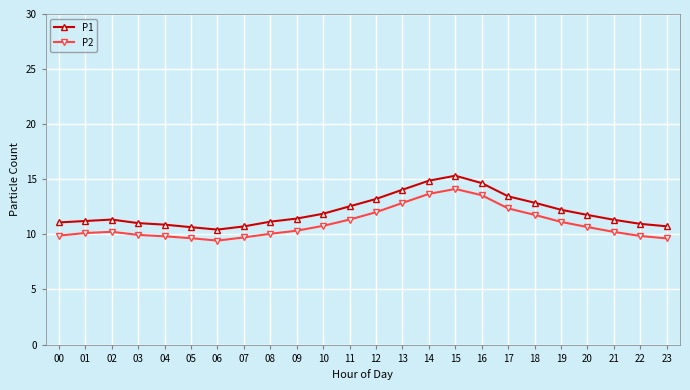

What is the value of the P1 point at the 20th from the left?

12.2